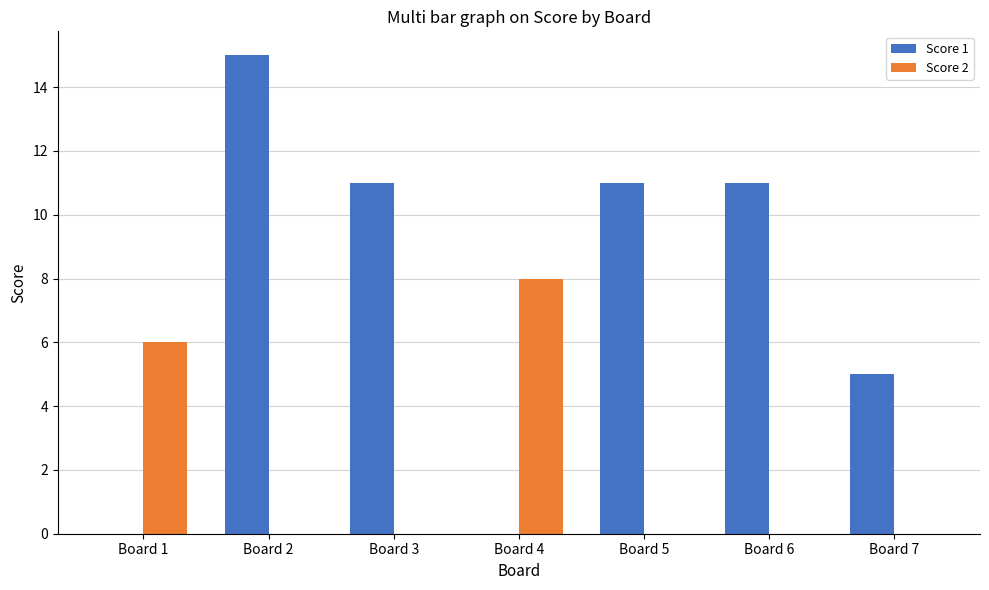

Is the value of Score 1 at Board 2 greater than the value of Score 2 at Board 1?

Yes